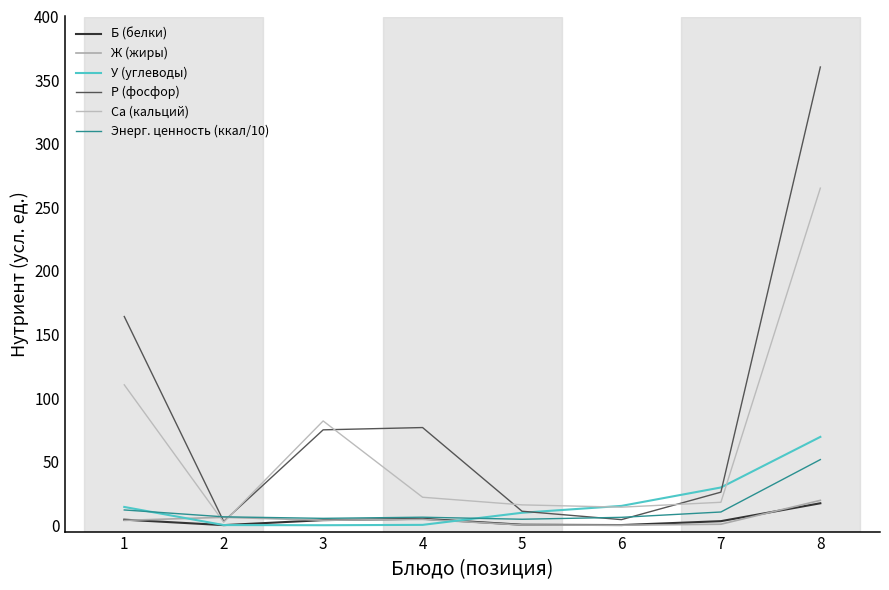

What is the total value across all series at 6?

40.1